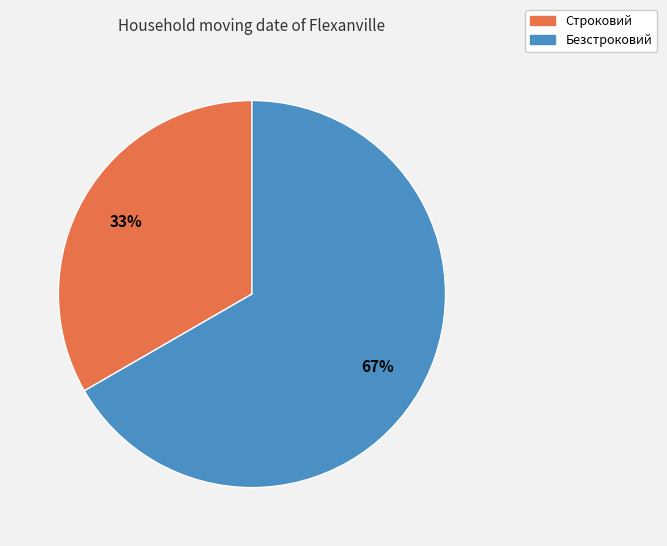

Is it true that Строковий is 45% of the pie?

False